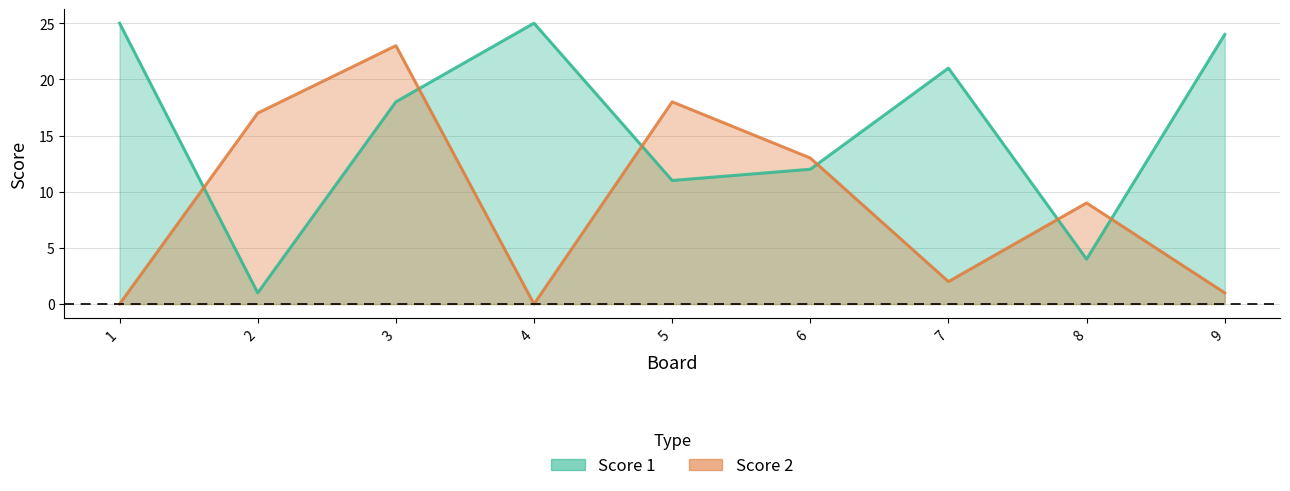

How many data points in Score 1 are less than 18?

4